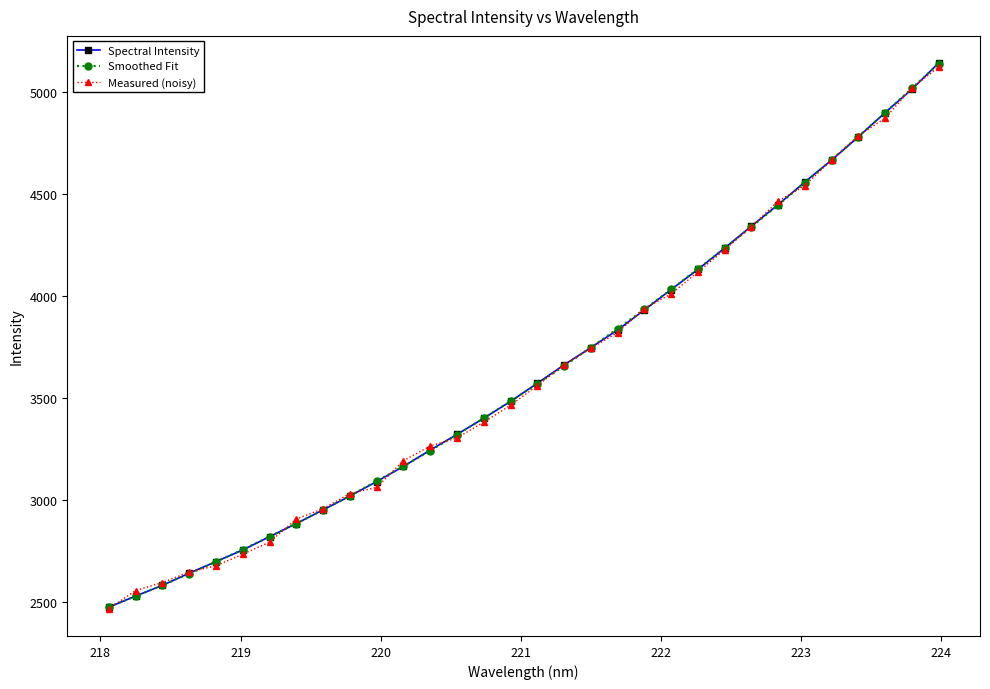

Which series has the largest range (max minus min)?

Spectral Intensity